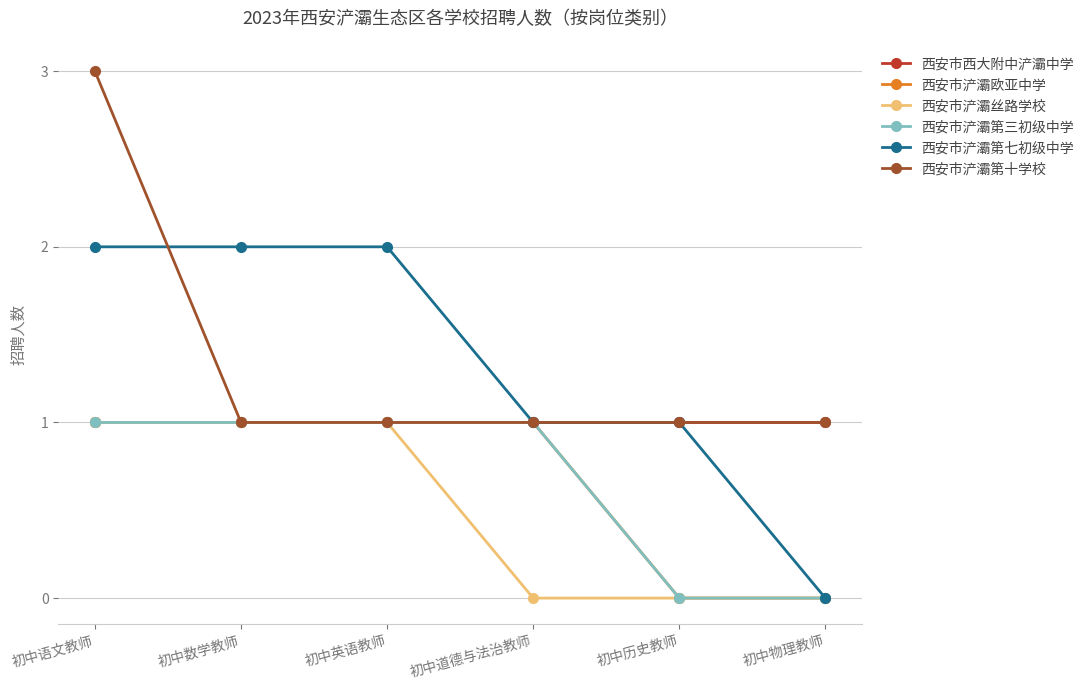

True or false: 西安市西大附中浐灞中学 and 西安市浐灞欧亚中学 intersect in this chart.

False